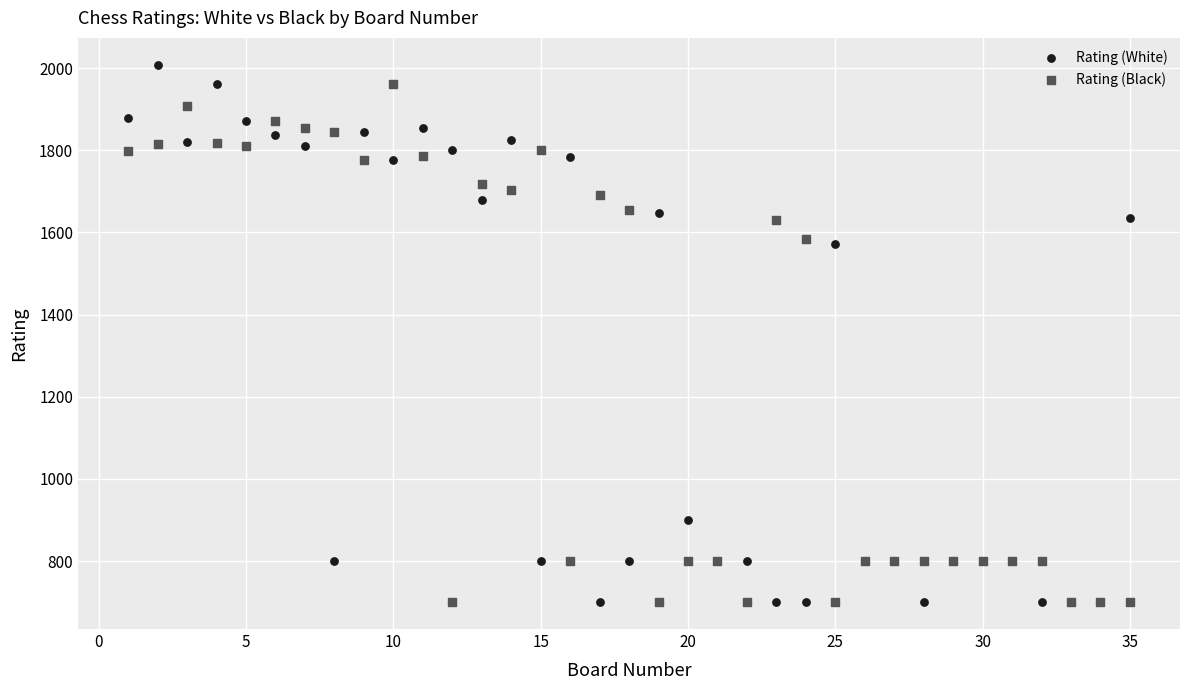

Which series has the largest Y range (max minus min)?

Rating (White)